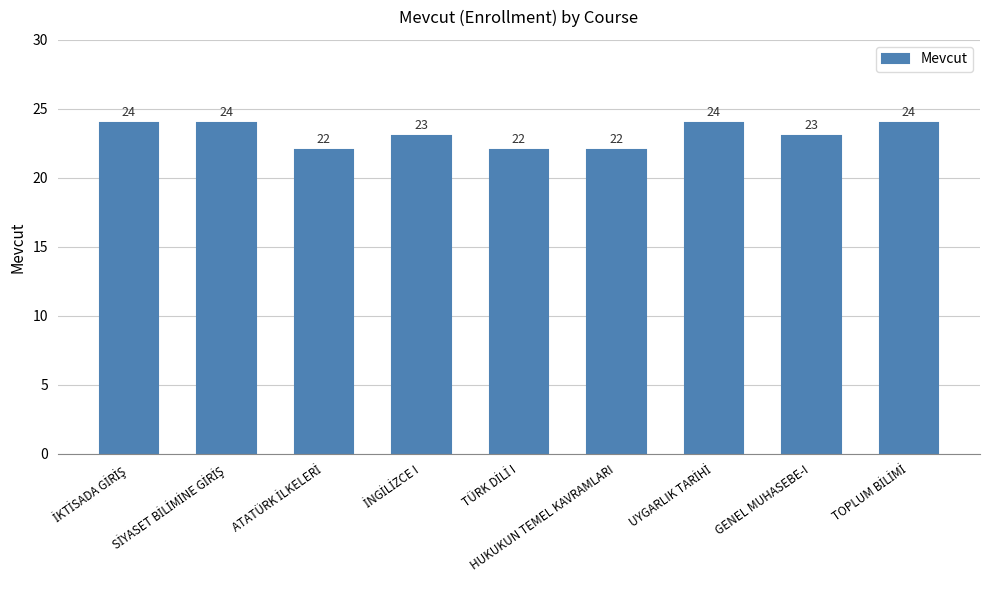

What is the smallest value displayed?

22